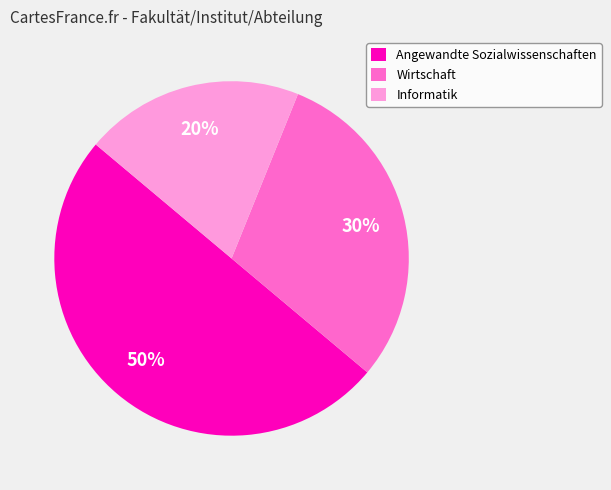

Rank the categories by value from lowest to highest.

Informatik, Wirtschaft, Angewandte Sozialwissenschaften